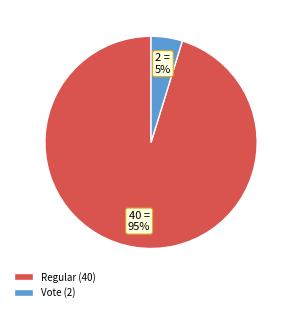

To the nearest percent, what is the average slice percentage?

50%